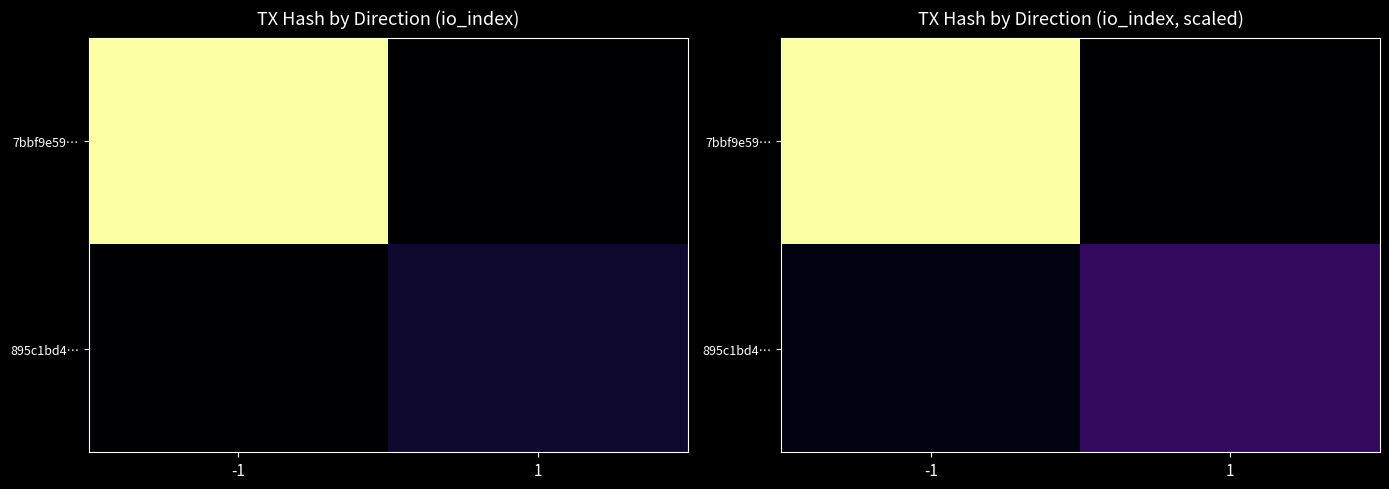

Where does the 7bbf9e59… series first go above 24?

-1